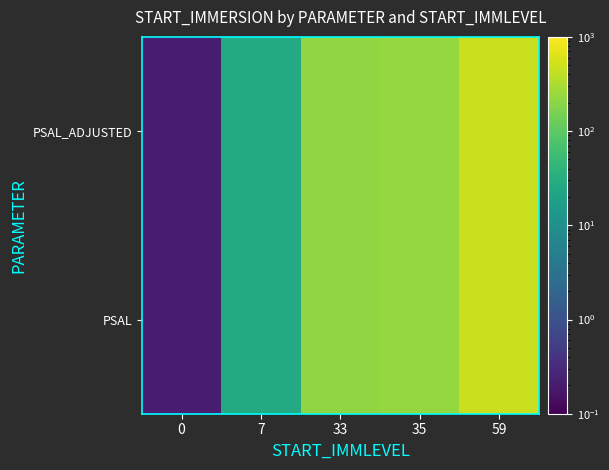

Which series has the largest range (max minus min)?

PSAL